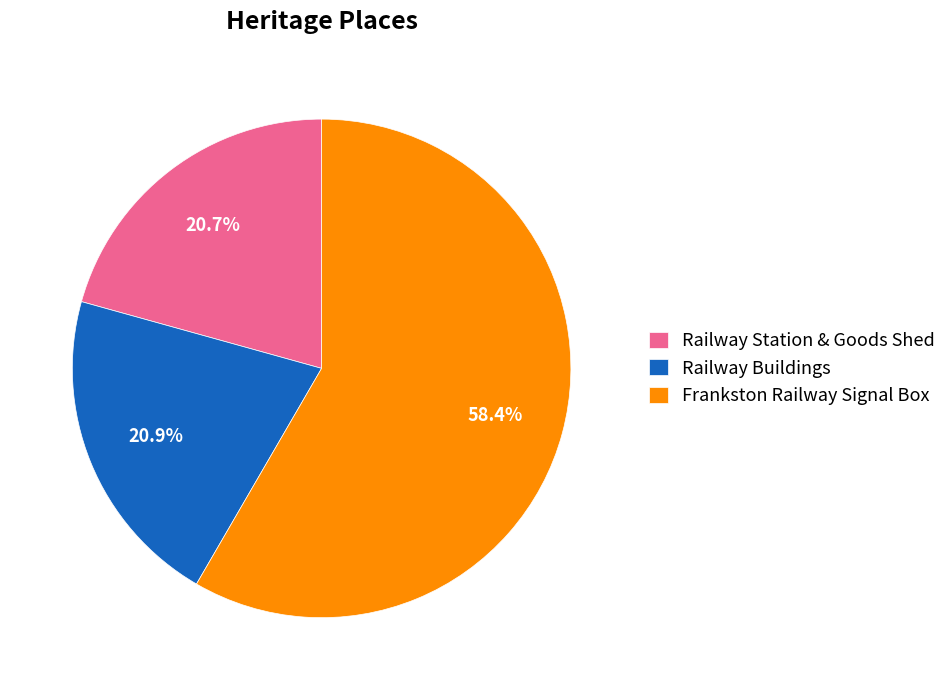

Which category has the biggest portion of the pie?

Frankston Railway Signal Box